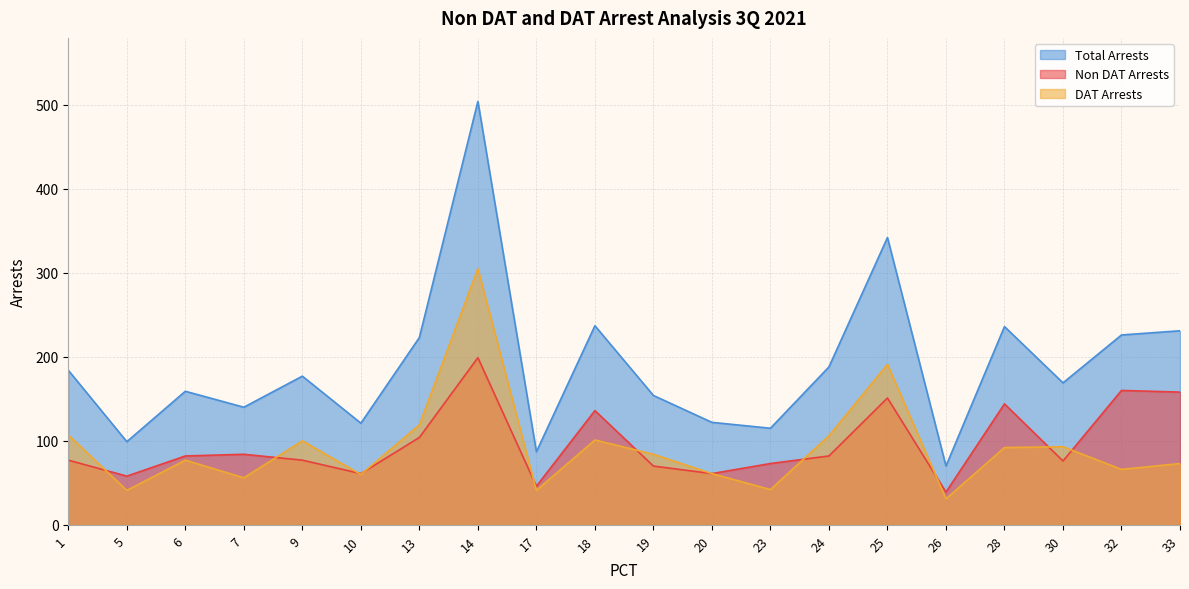

Reading left to right, extract all data points from this chart.

Non DAT Arrests: 77	58	82	84	77	61	104	199	46	136	70	61	73	82	151	39	144	76	160	158
DAT Arrests: 107	41	77	56	100	60	119	305	41	101	84	61	42	106	191	31	92	93	66	73
Total Arrests: 184	99	159	140	177	121	223	504	87	237	154	122	115	188	342	70	236	169	226	231